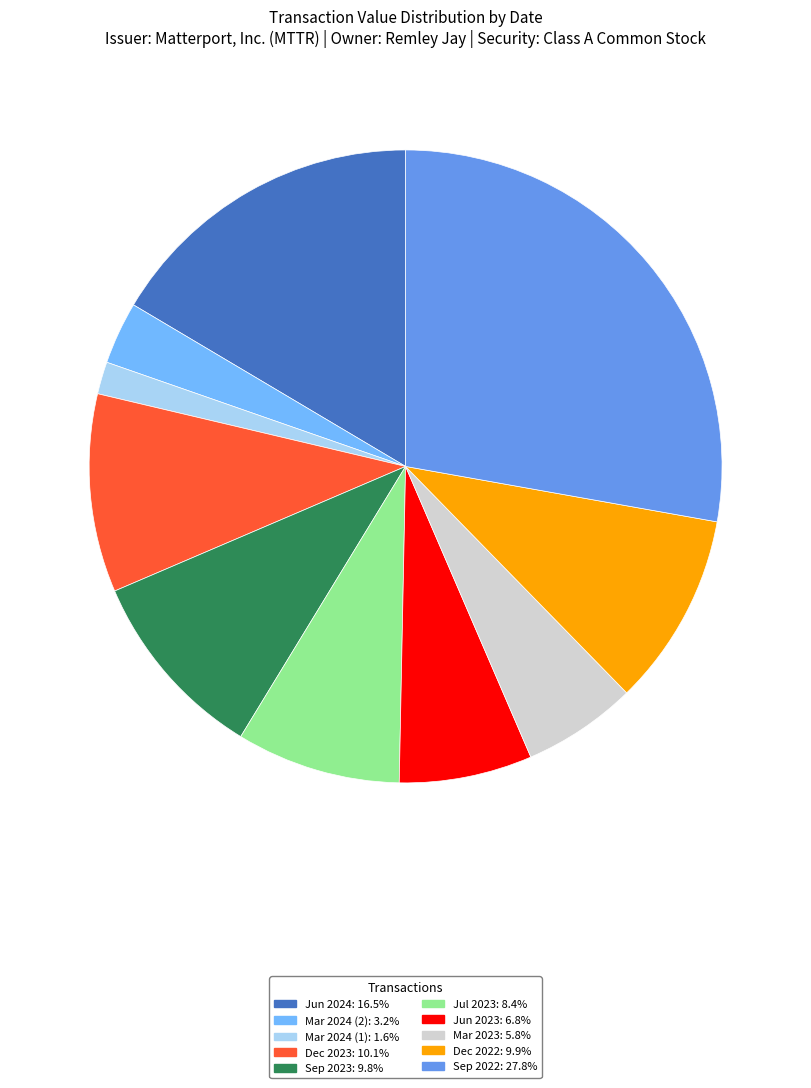

Is there a majority slice in this chart?

No